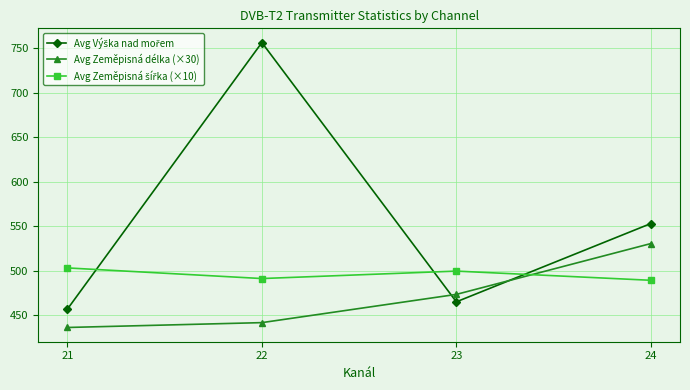

What is the approximate value of Avg Zeměpisná délka (×30) at 23?

473.3